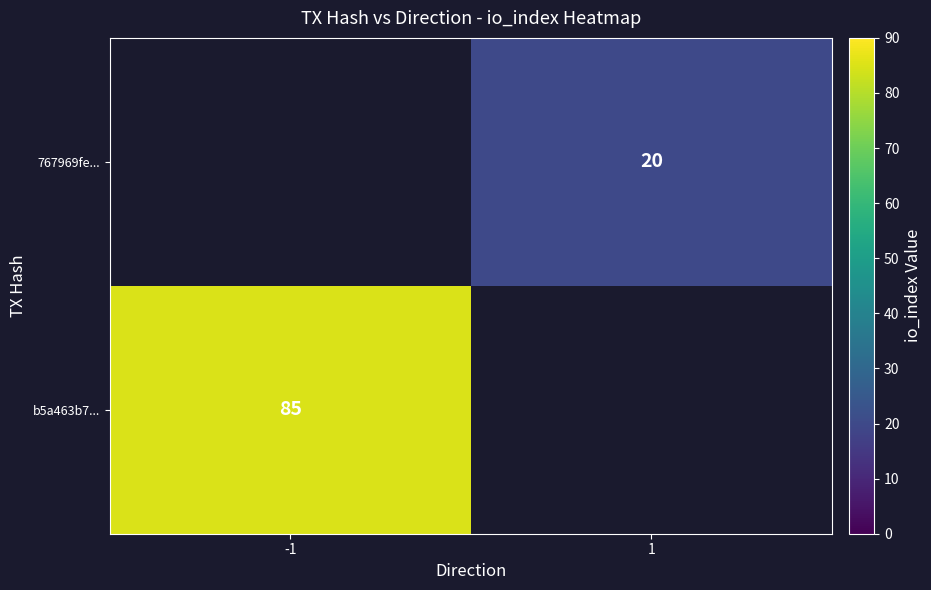

The value of b5a463b7... at -1 is 85. True or false?

True